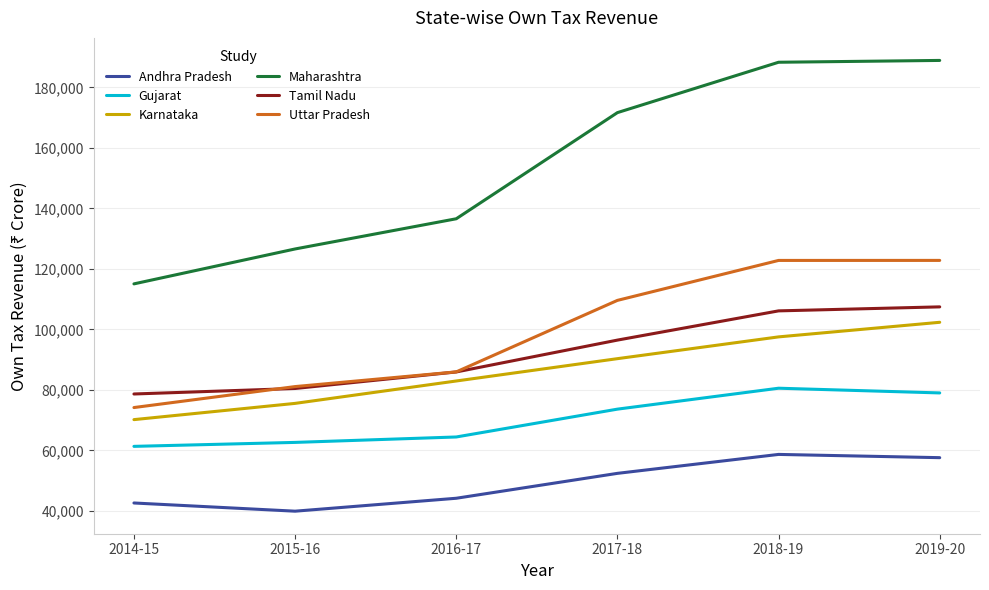

What is the total value across all series at 2015-16?

466296